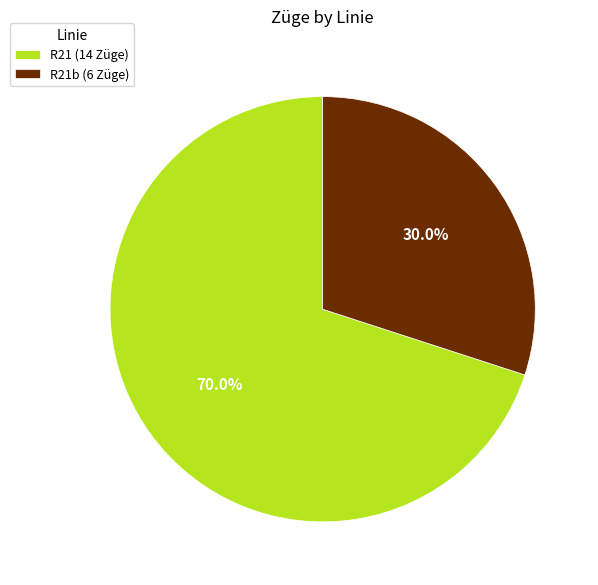

Between R21b (6 Züge) and R21 (14 Züge), which is larger?

R21 (14 Züge)